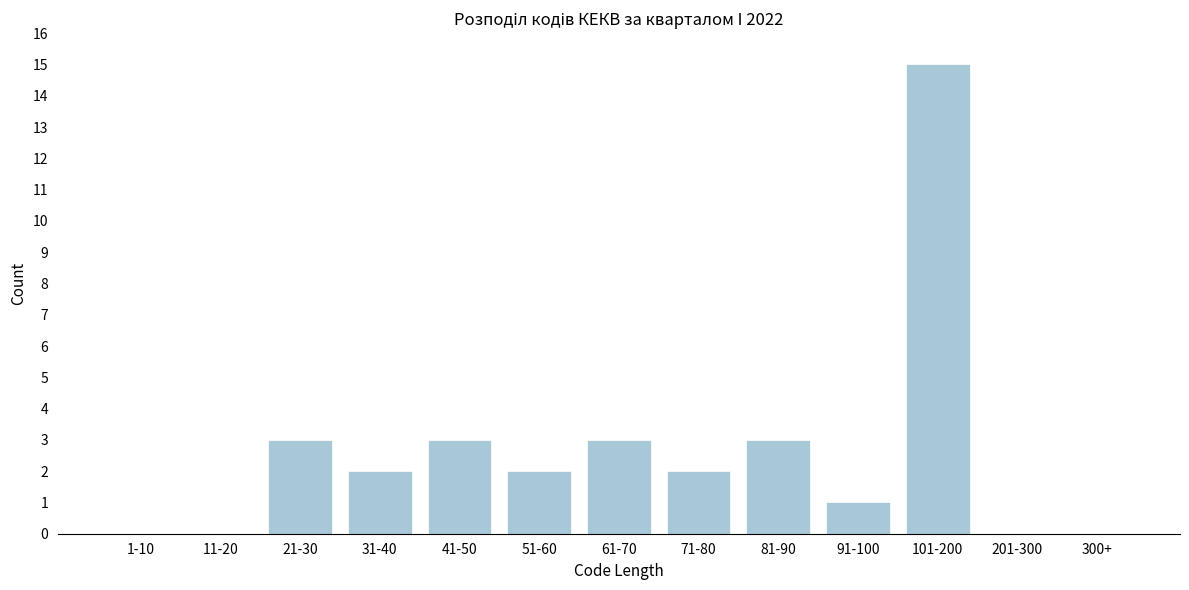

Reading left to right, transcribe all the data shown in this chart.

1-10=0	11-20=0	21-30=3	31-40=2	41-50=3	51-60=2	61-70=3	71-80=2	81-90=3	91-100=1	101-200=15	201-300=0	300+=0